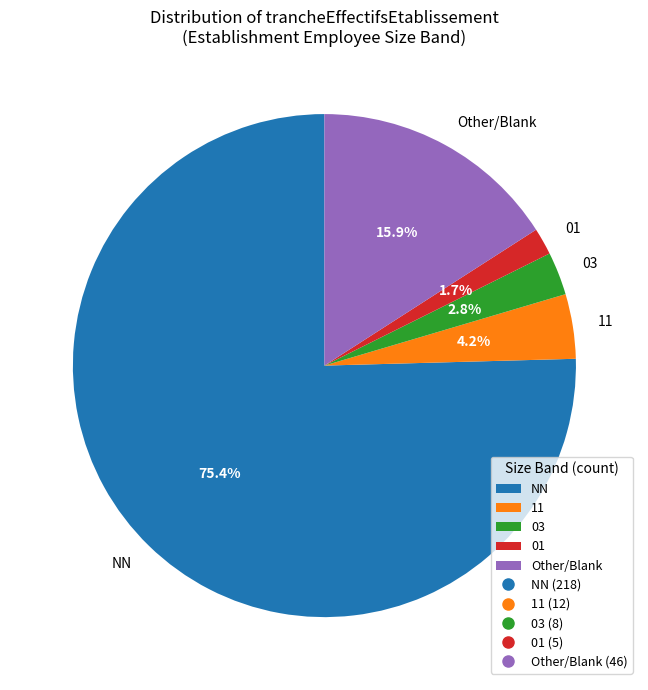

Between 11 and 01, which is larger?

11